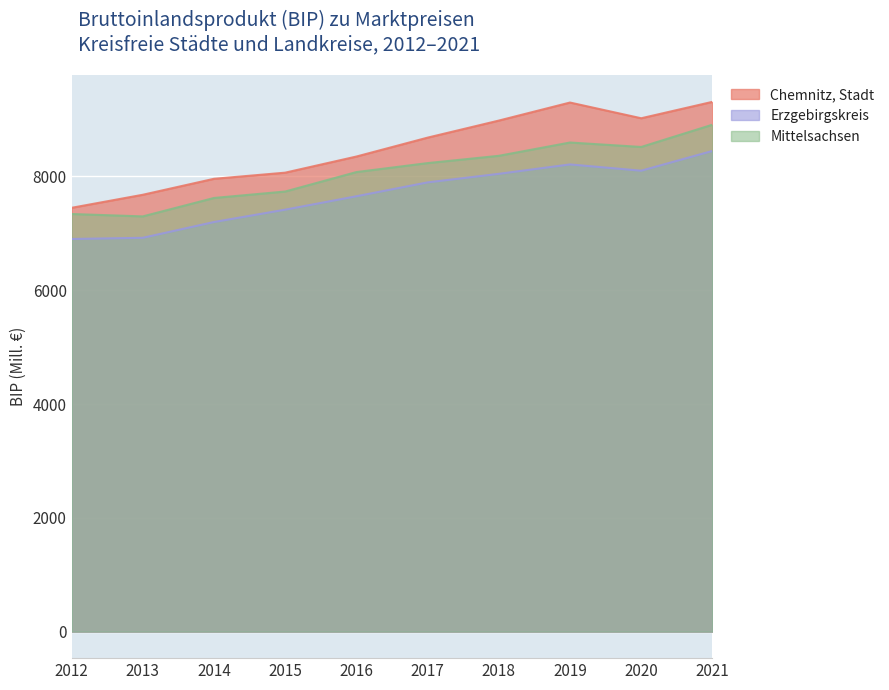

What is the difference between the Mittelsachsen values at 2021 and 2017?

674.6